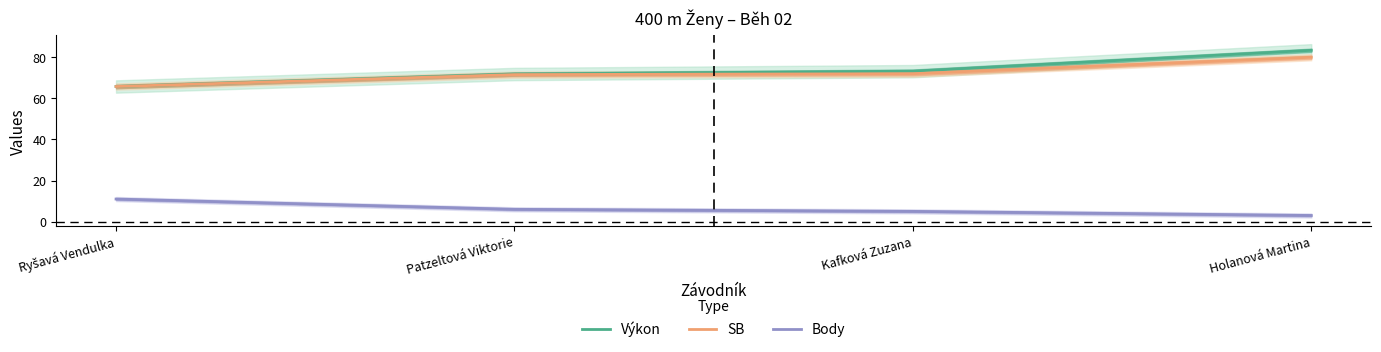

At which label is SB closest to 72?

Kafková Zuzana